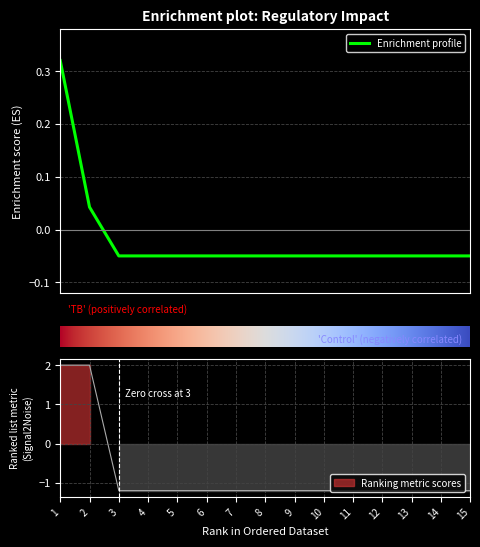

Which category has the highest value in the Ucinnost regulacie series?

1